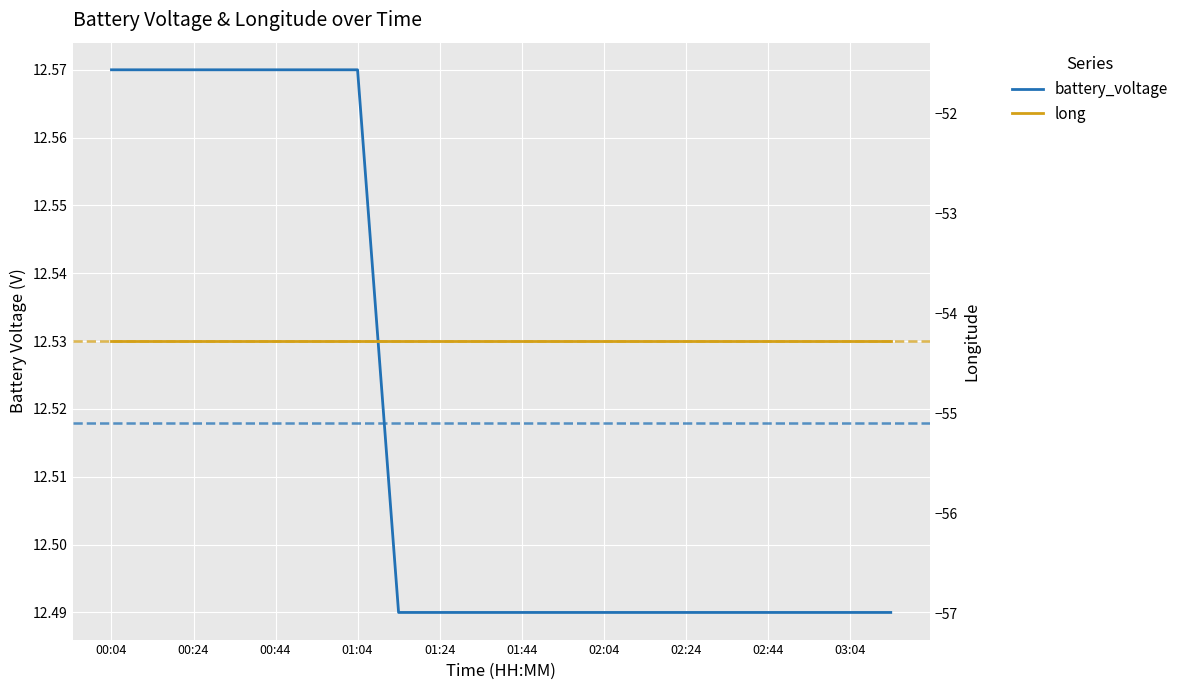

Which series changed the most between 02:44 and 13?

battery_voltage